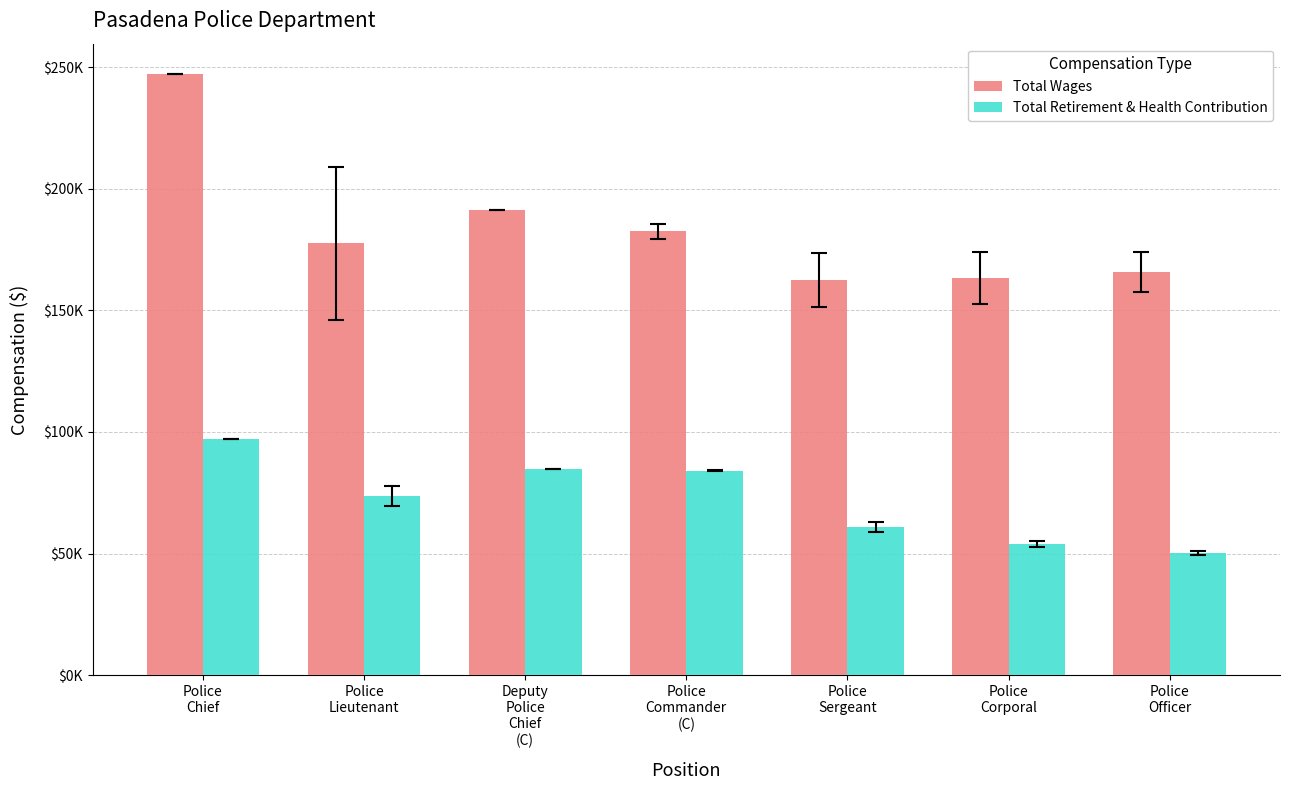

Is it true that Total Retirement & Health Contribution equals 29932.6 at Police
Sergeant?

False